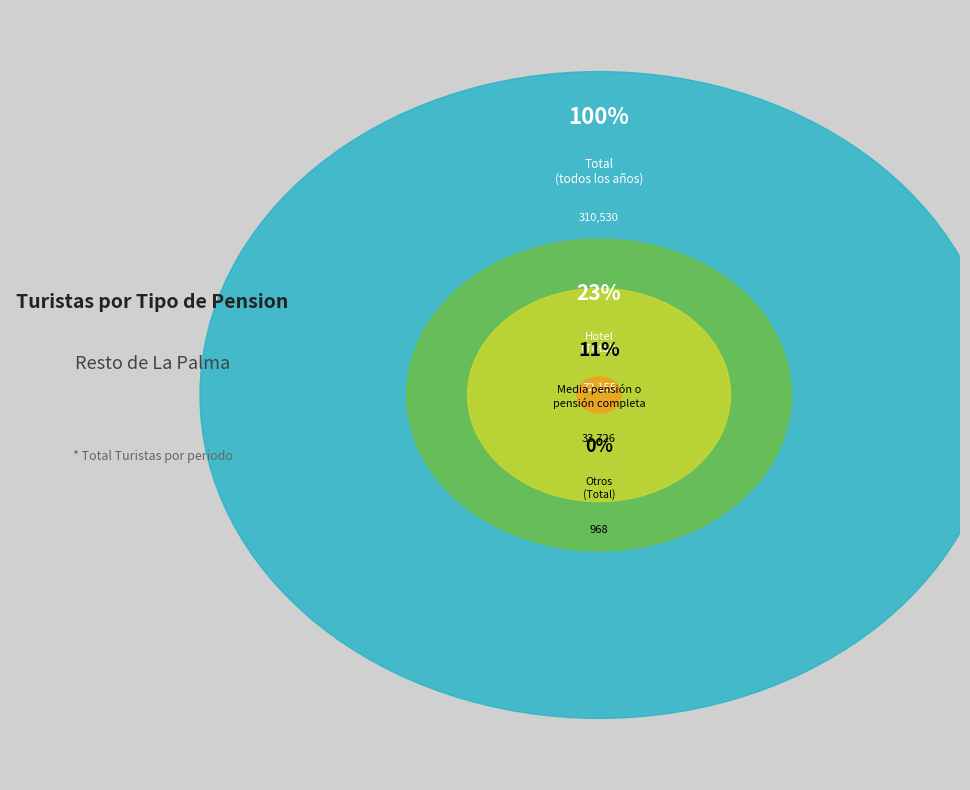

The 2018 slice represents 48% of the pie. True or false?

False